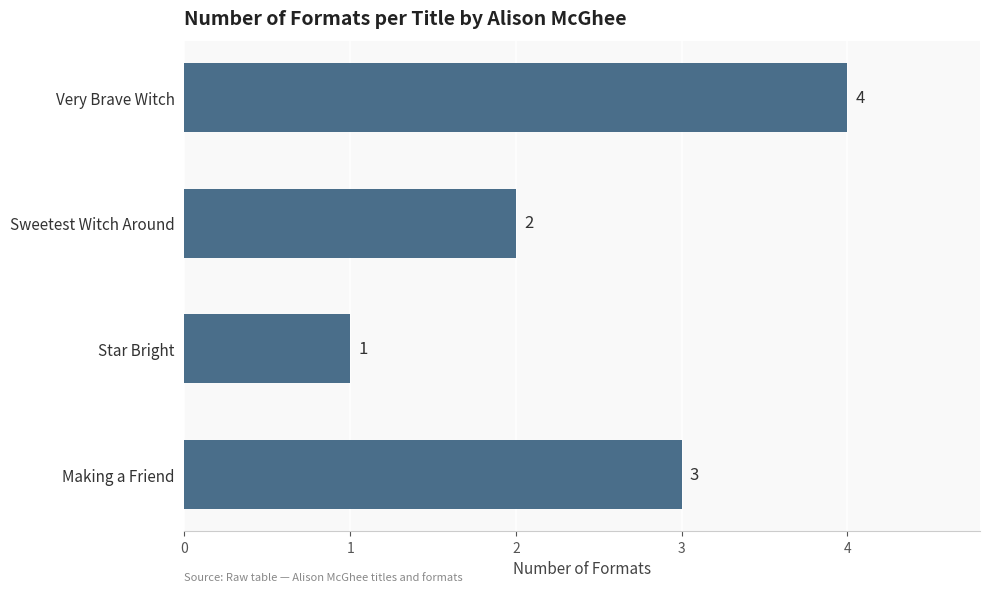

Which label corresponds to the smallest value in the chart?

Star Bright